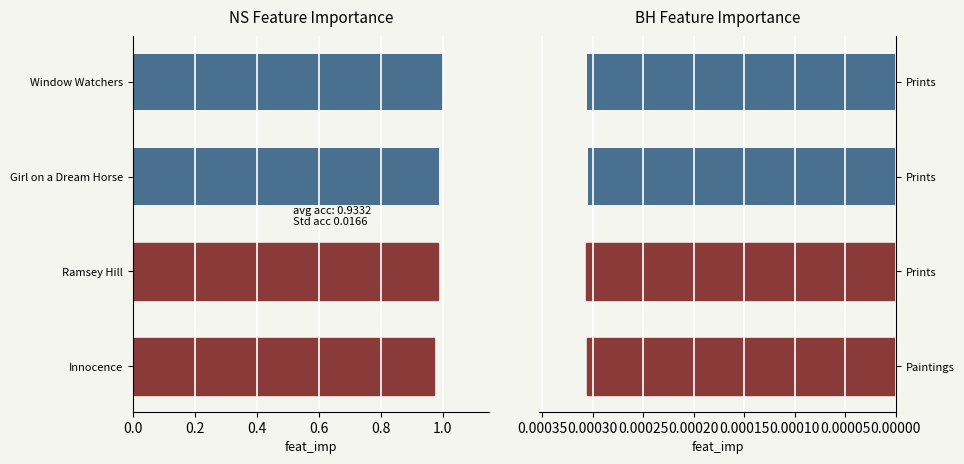

How many Item Id (normalized) values are between 0 and 1?

4